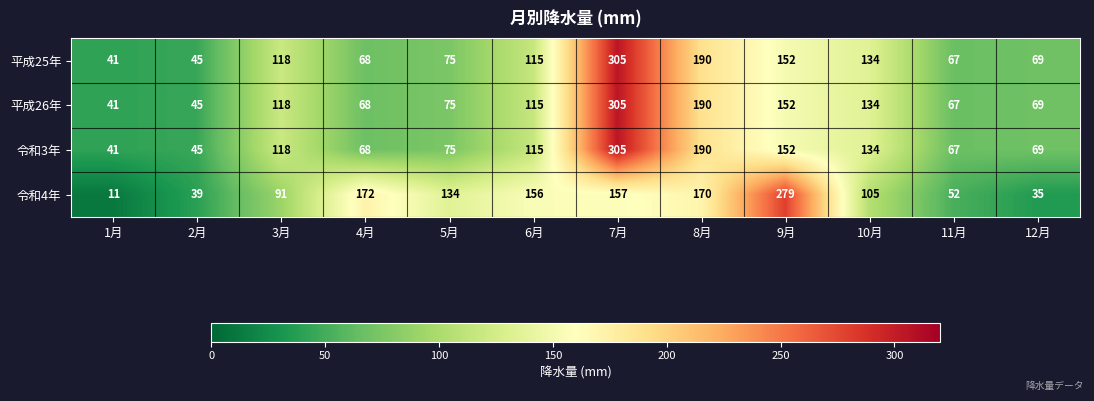

What is the spread (max minus min) of values at 7月?

148